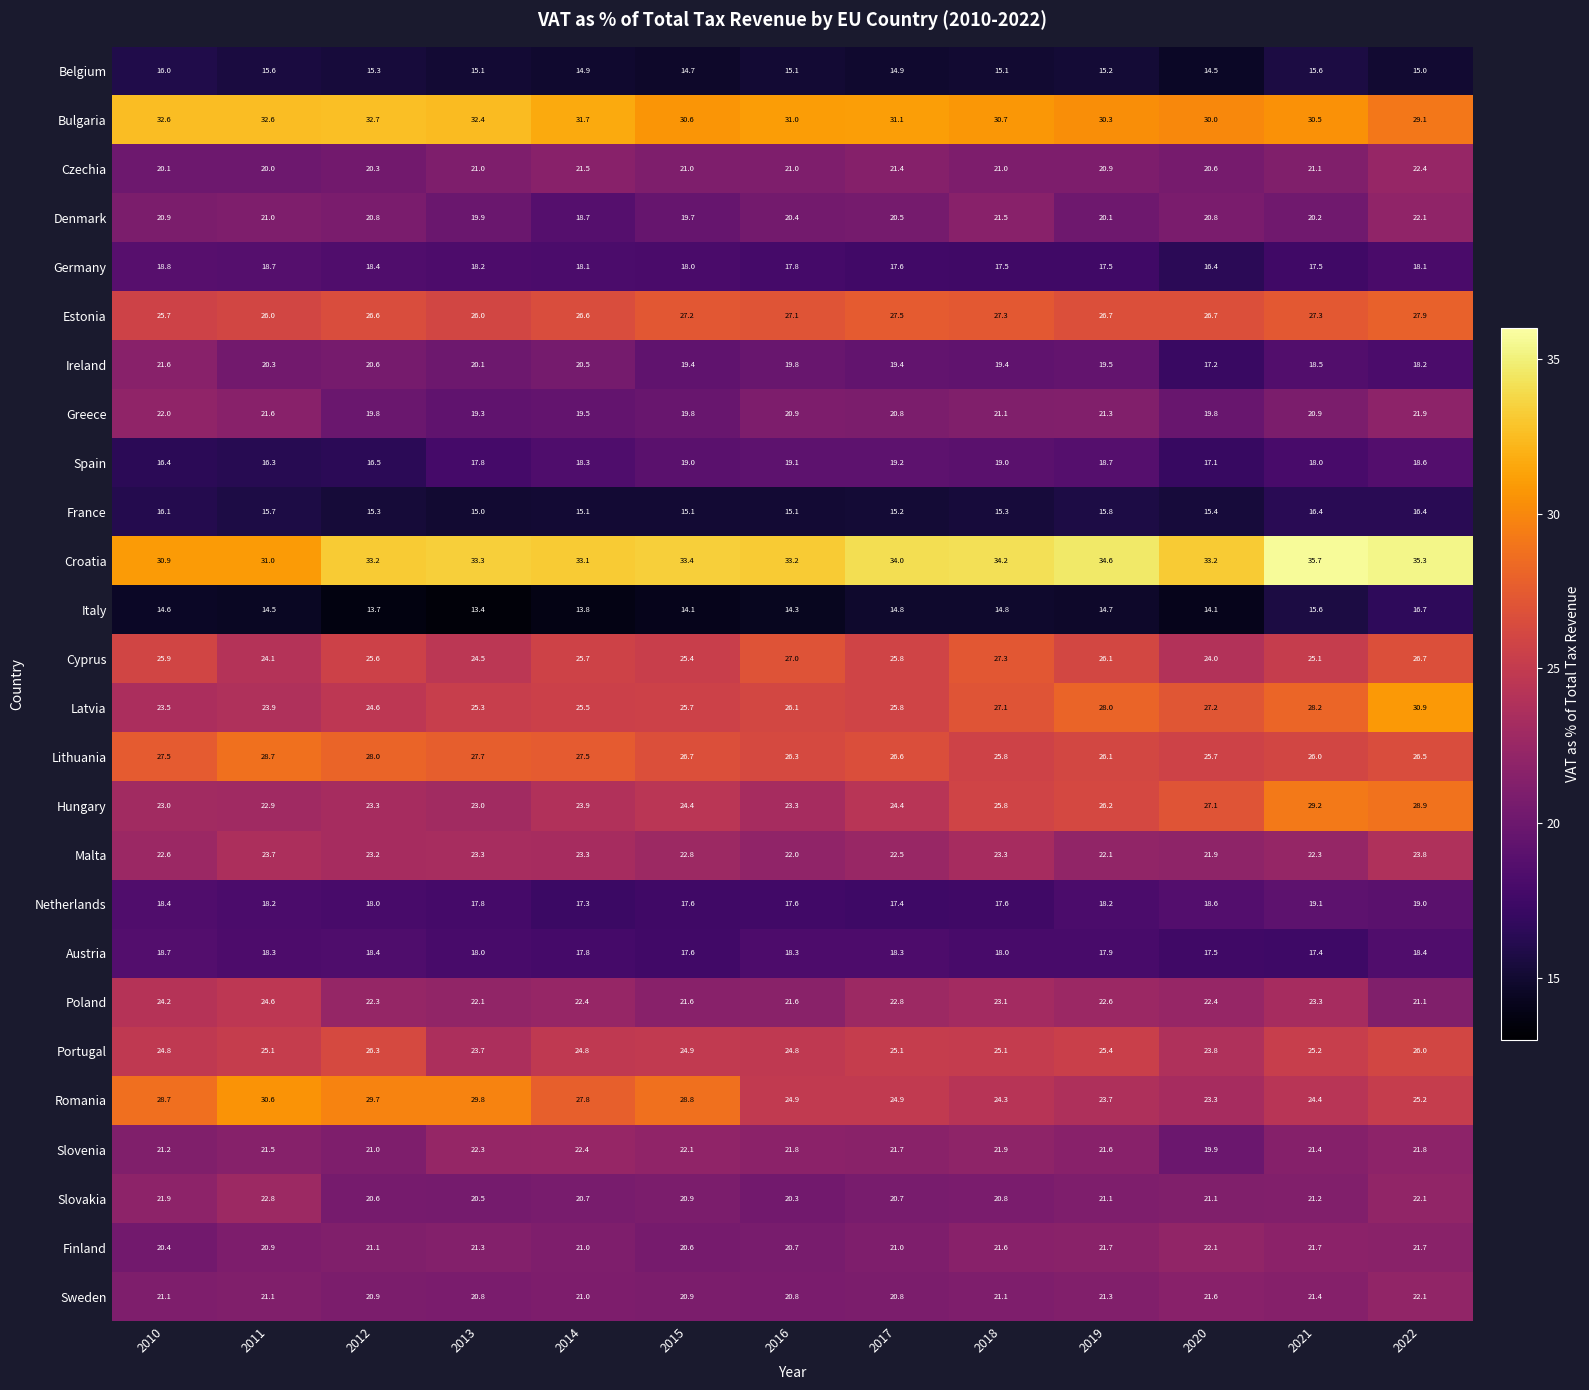

Where is Slovakia nearest to the value 21?

2015